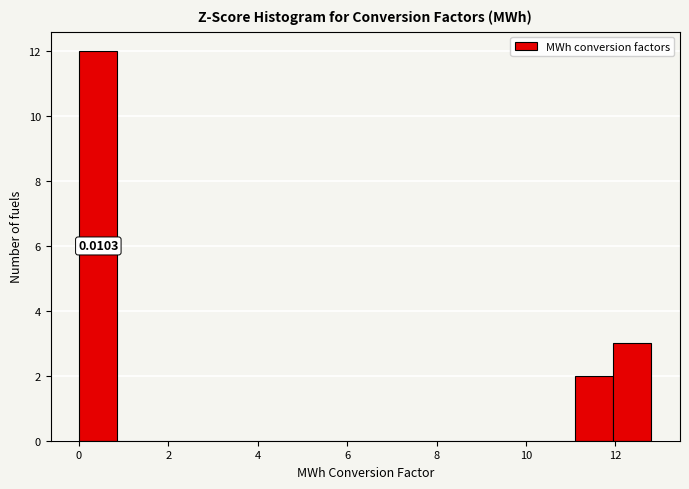

Which range on the x-axis has the tallest bar?

0.0 to 0.8